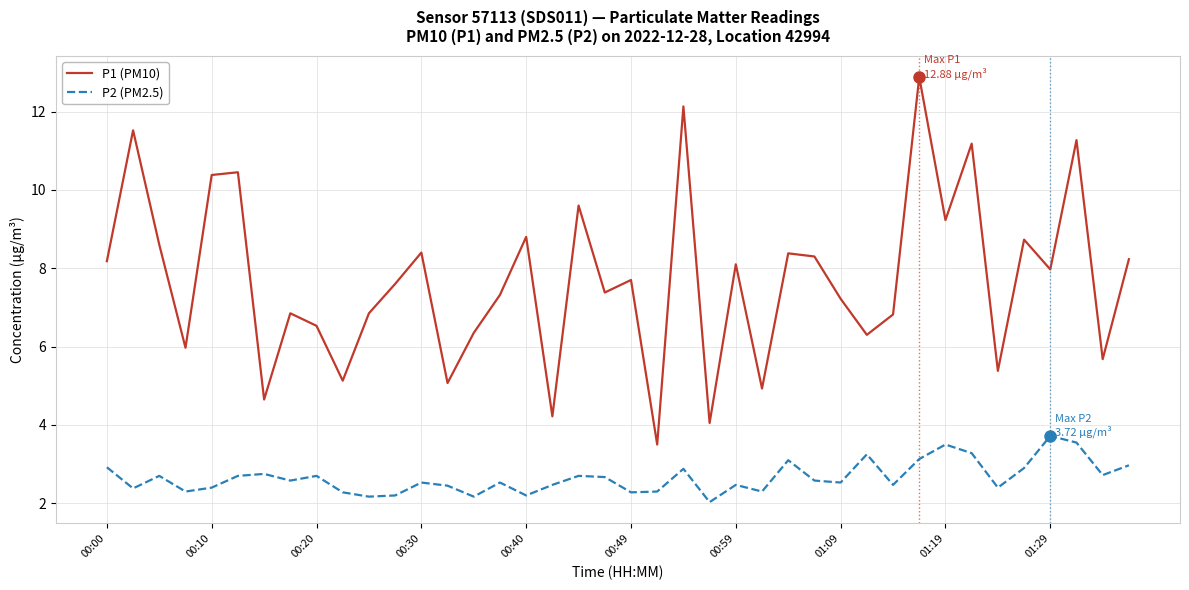

True or false: P2 (PM2.5) and P1 (PM10) cross at least once.

False